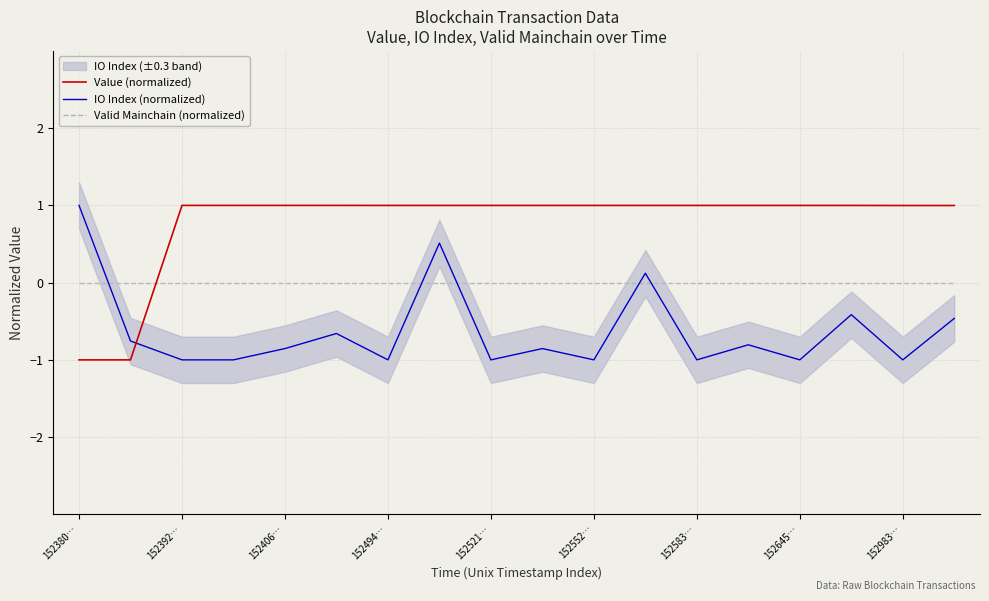

What is the difference between the maximum and minimum values in the IO Index (normalized) series?

2.0